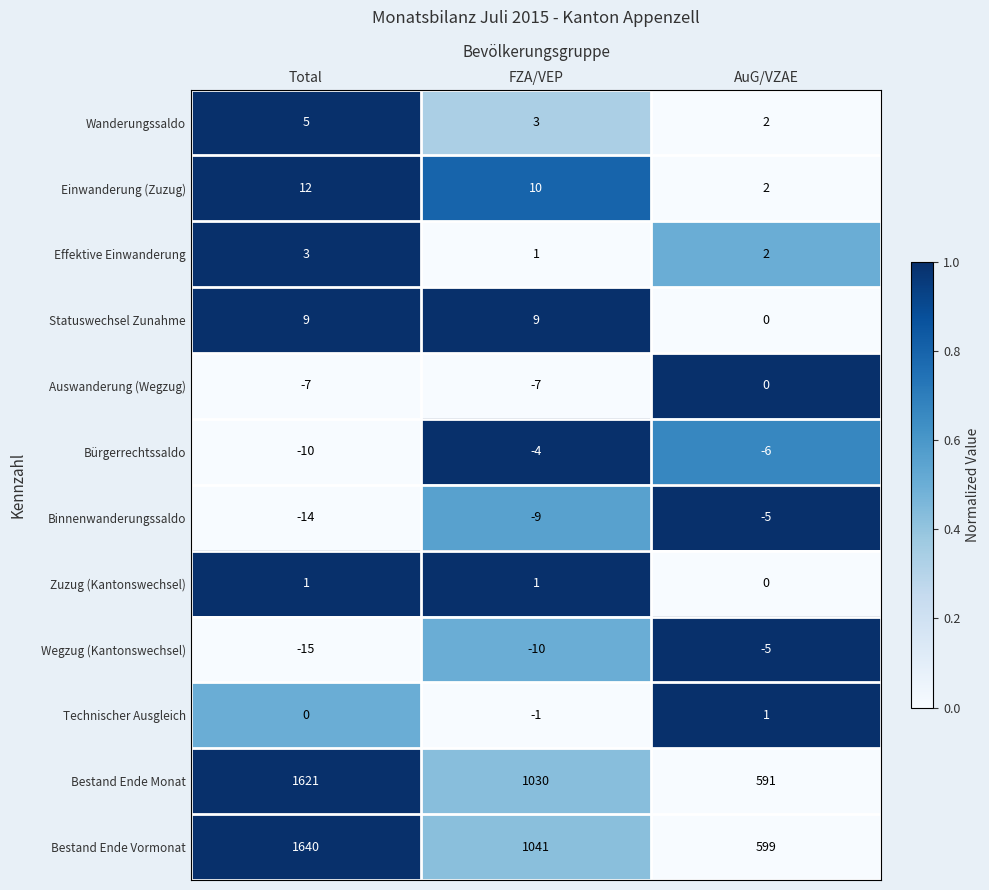

What is the total value across all series at AuG/VZAE?

1181